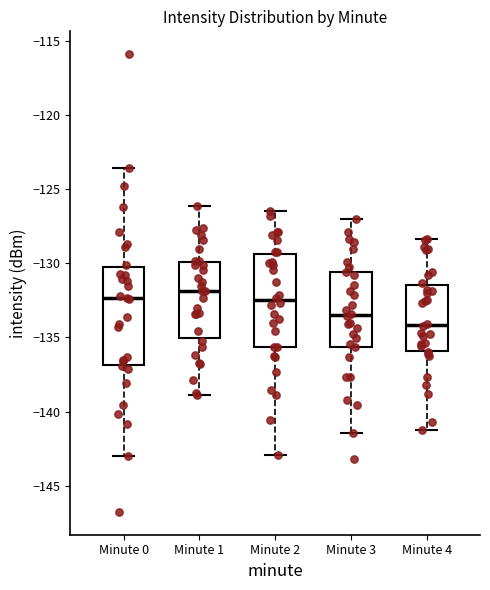

Where is the lower edge of the box for Minute 0 on the y-axis? The values are not printed on the chart, so give them approximately, as read against the axis.

-137.0